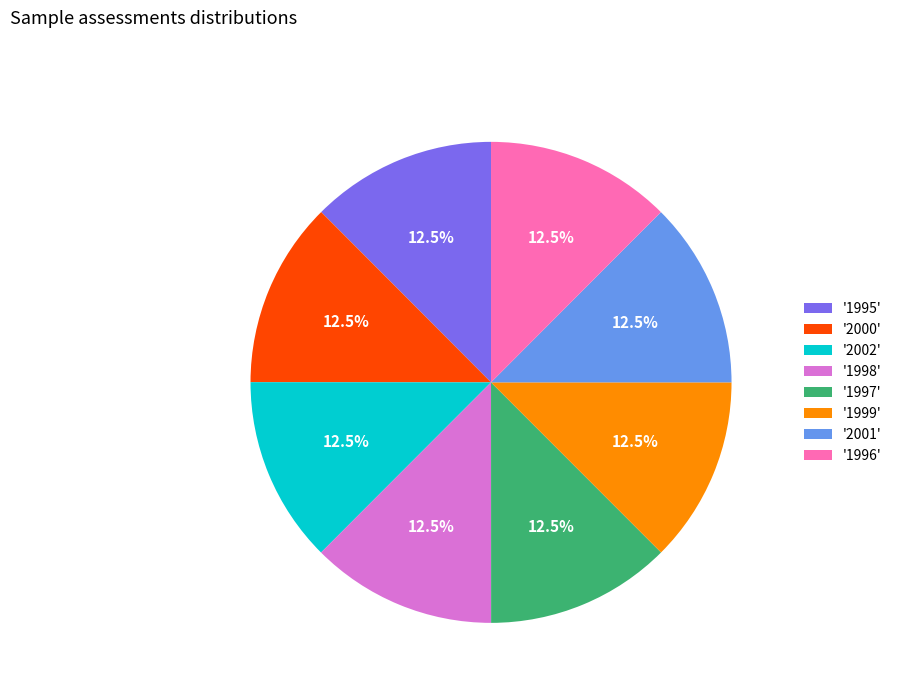

Is there a majority slice in this chart?

No